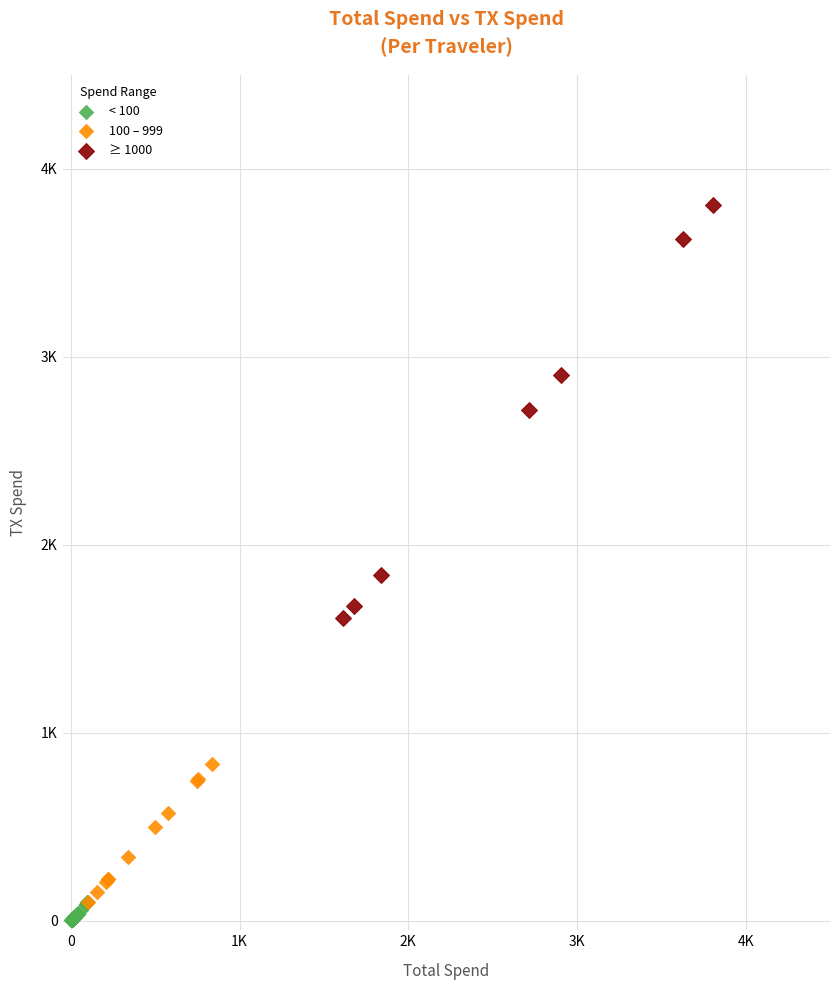

What are all the series names shown in the legend?

< 100, 100 – 999, ≥ 1000